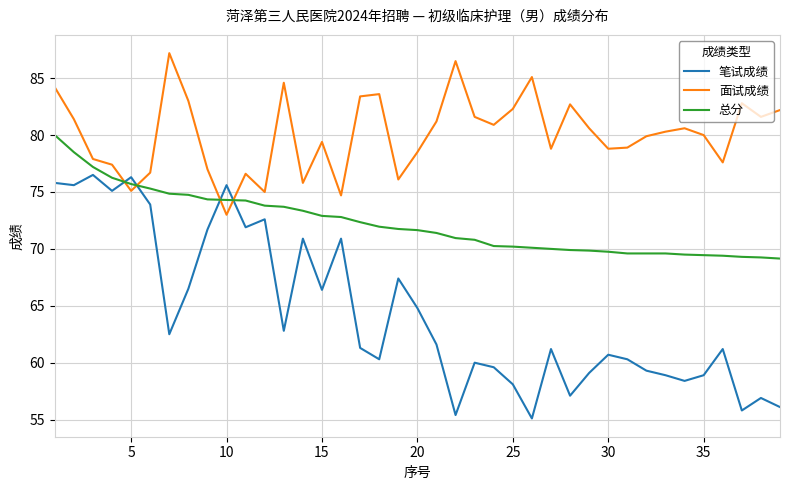

At how many categories does at least one series exceed 71?

39